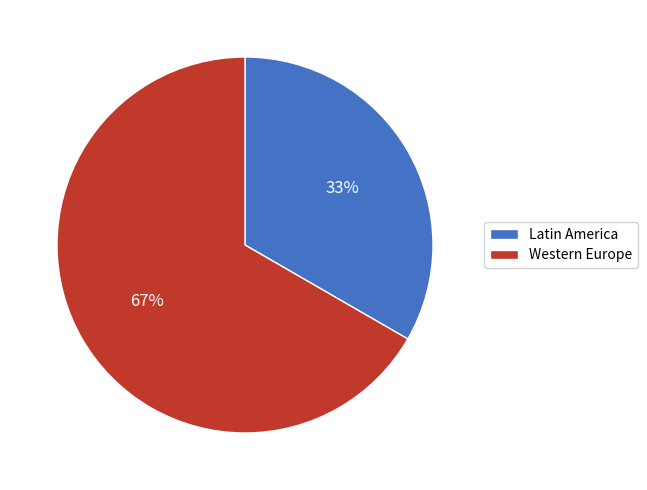

True or false: Latin America accounts for 43% of the total.

False